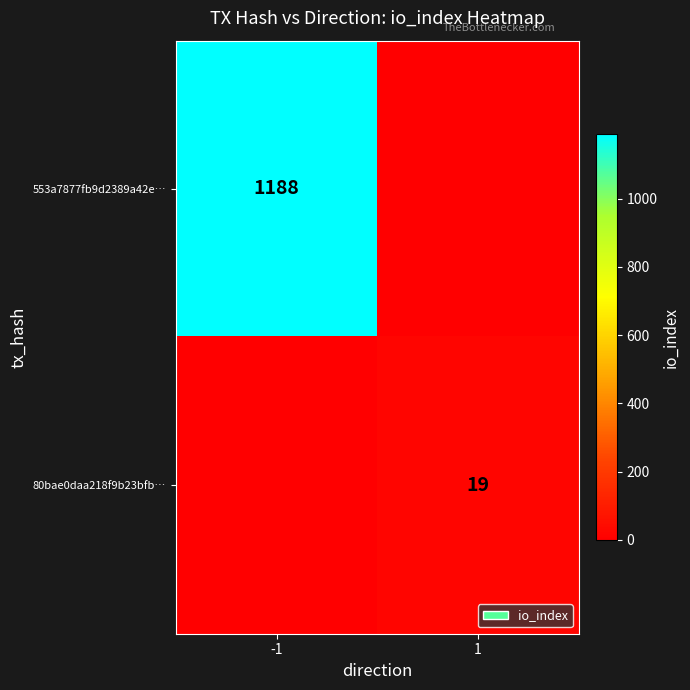

The 80bae0daa218f9b23bfb… series shows 19 at 1. True or false?

True